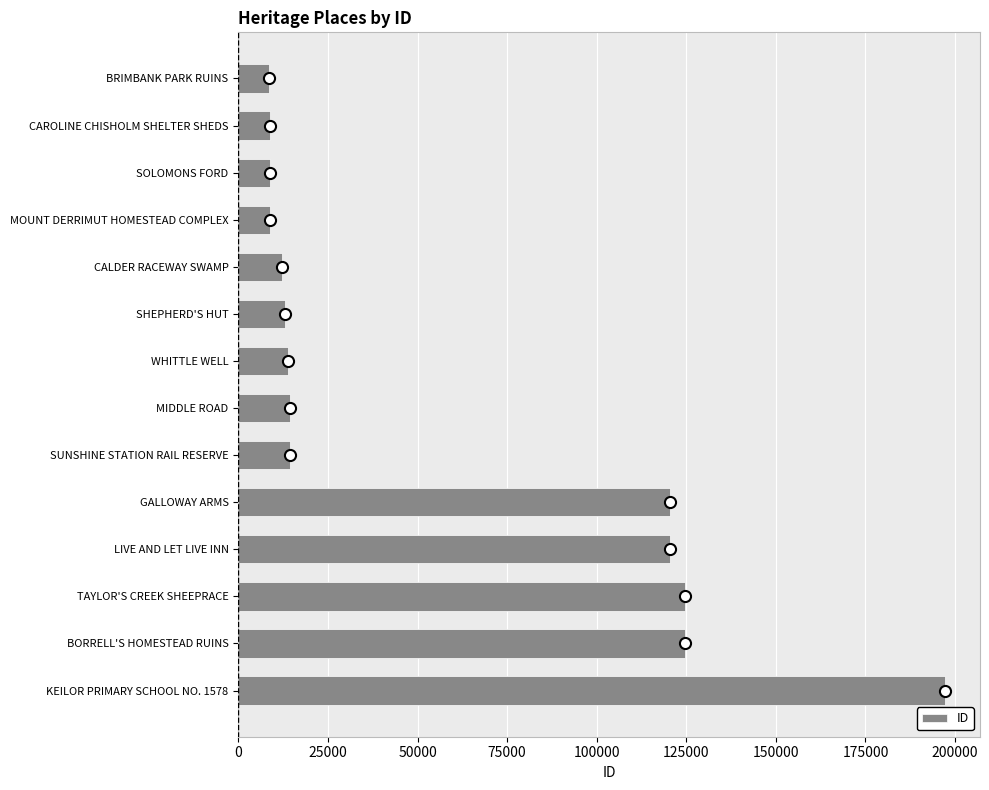

The value at GALLOWAY ARMS is 213334. True or false?

False